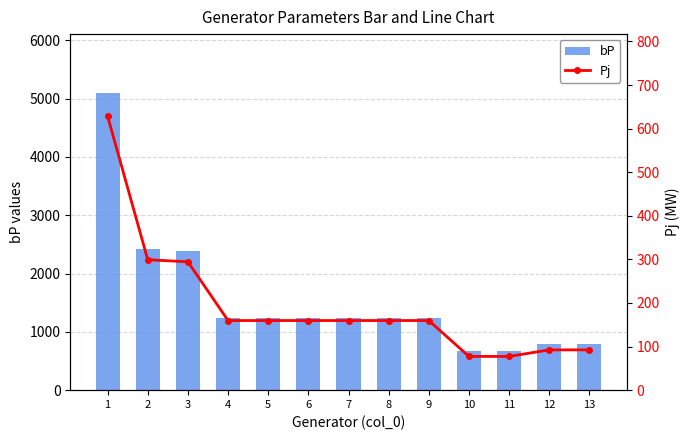

What is the approximate value of bP at 2?

2423.5